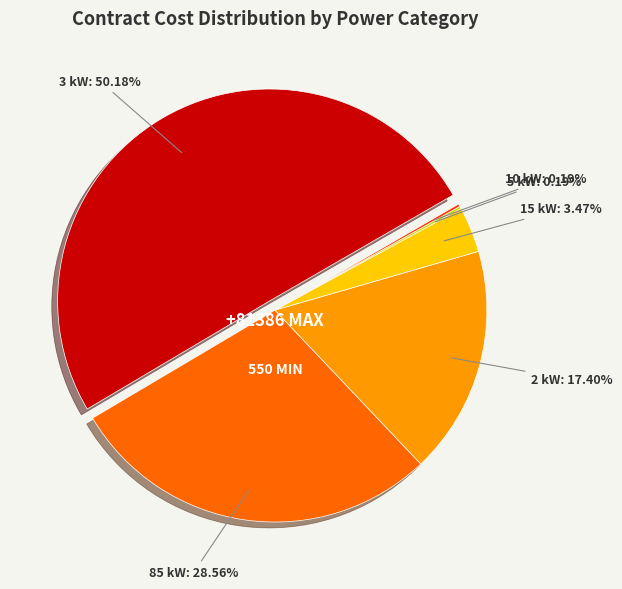

Combined, do 10 and 24 account for over 50%?

No